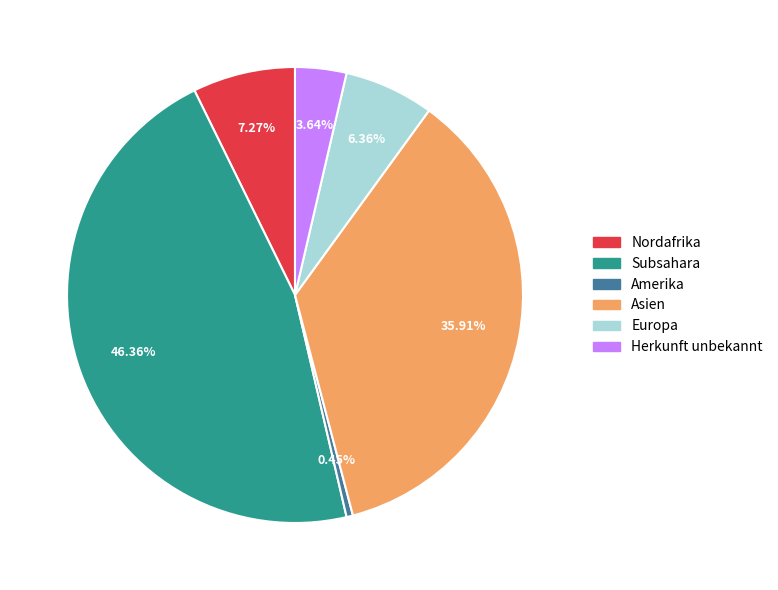

Rank the categories by value from highest to lowest.

Subsahara, Asien, Nordafrika, Europa, Herkunft unbekannt, Amerika